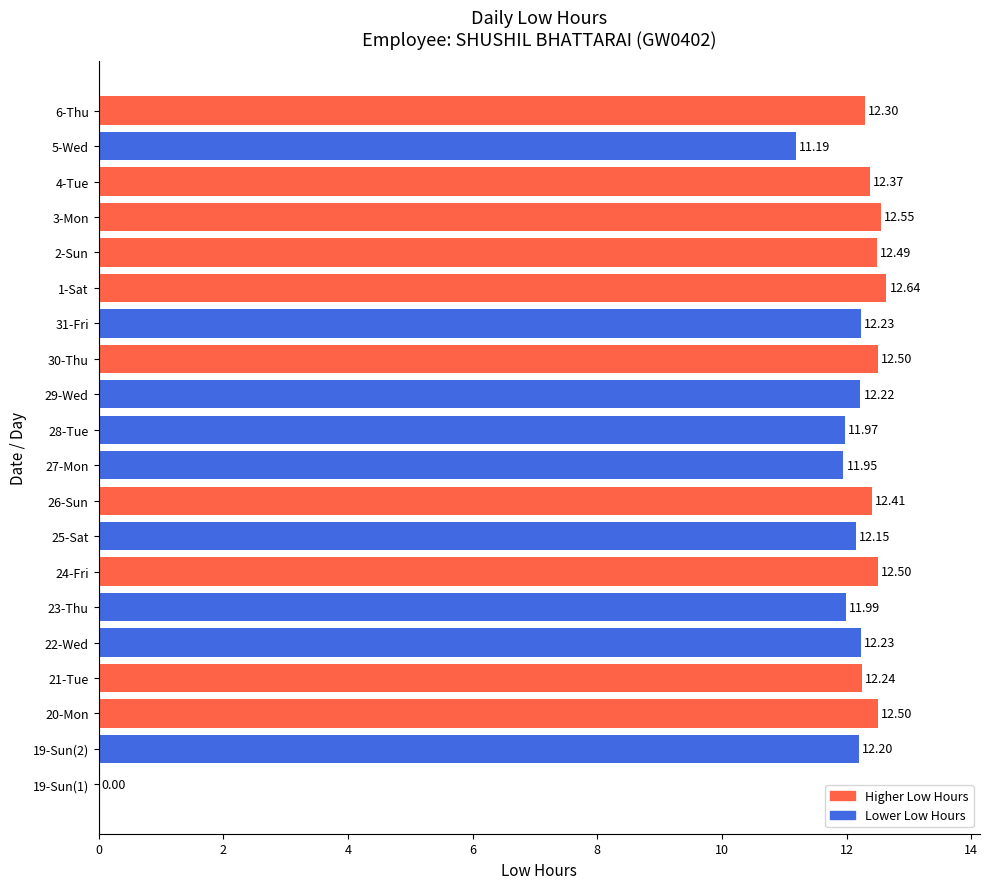

What is the maximum value shown in the chart?

12.6